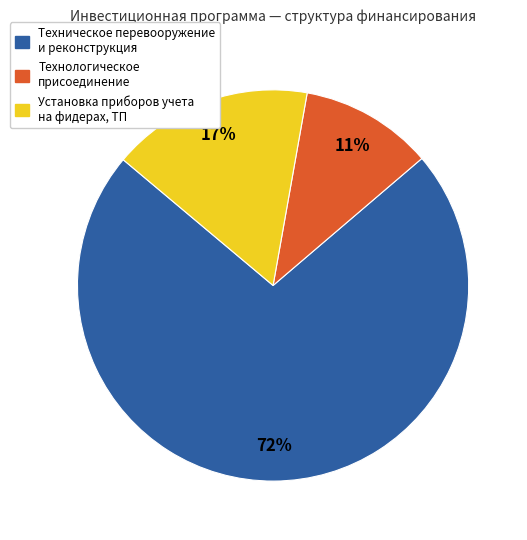

What is the largest slice in the pie chart?

Техническое перевооружение и реконструкция